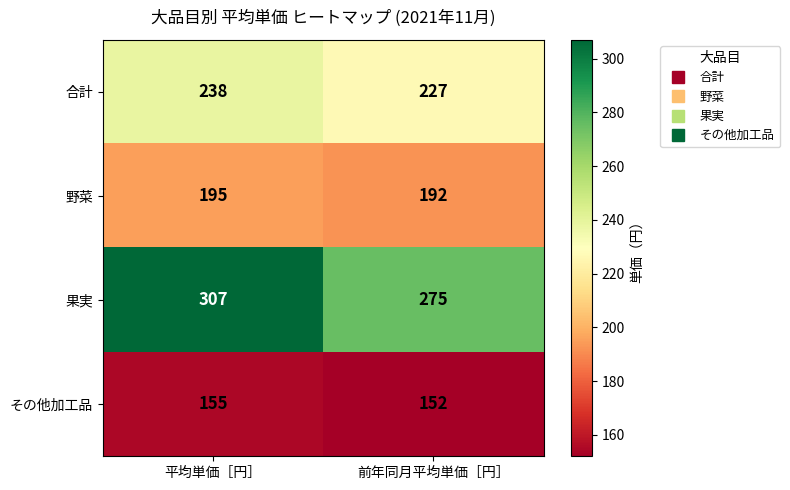

Is it true that 野菜 equals 57 at 前年同月平均単価［円］?

False